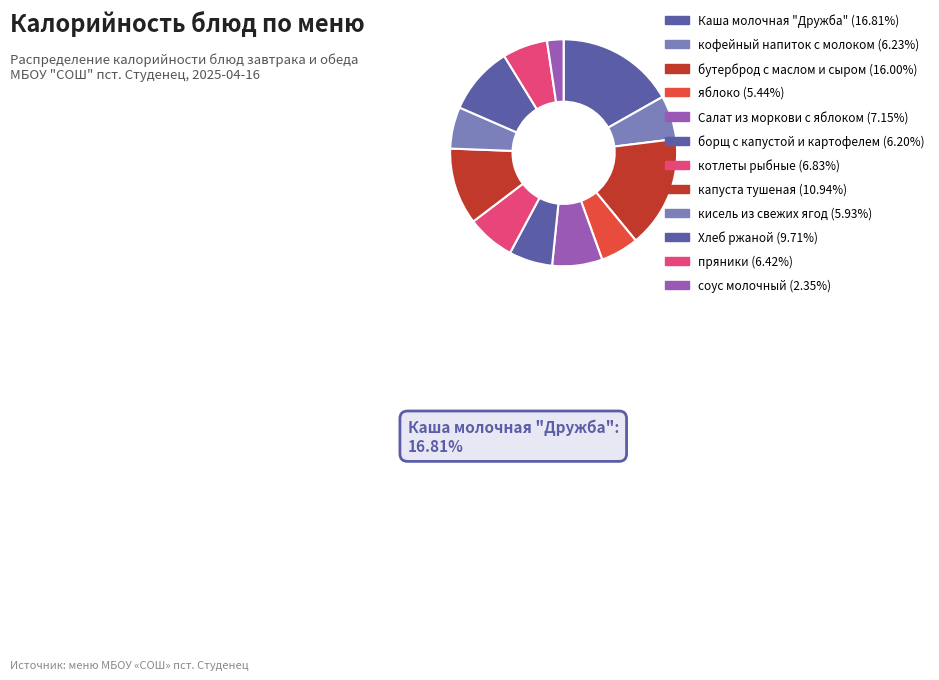

Count the number of slices in the pie.

12